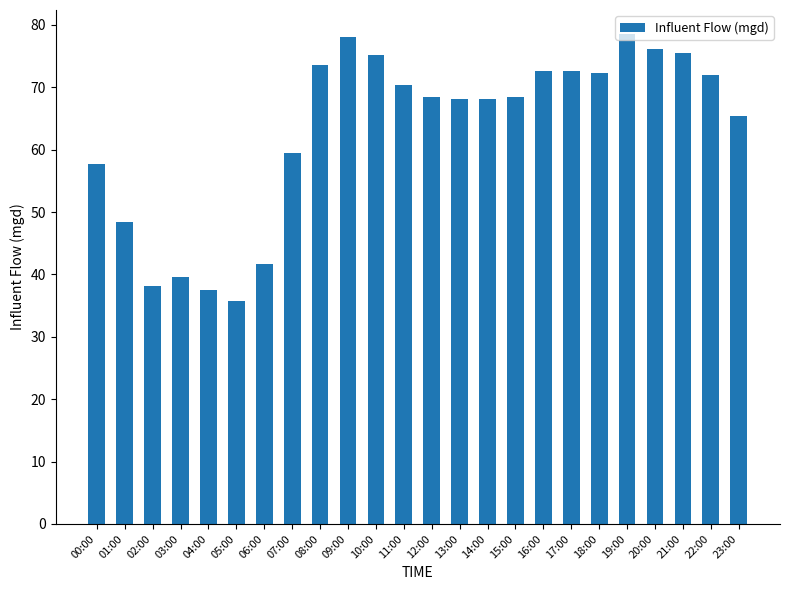

What is the maximum value shown in the chart?

78.5